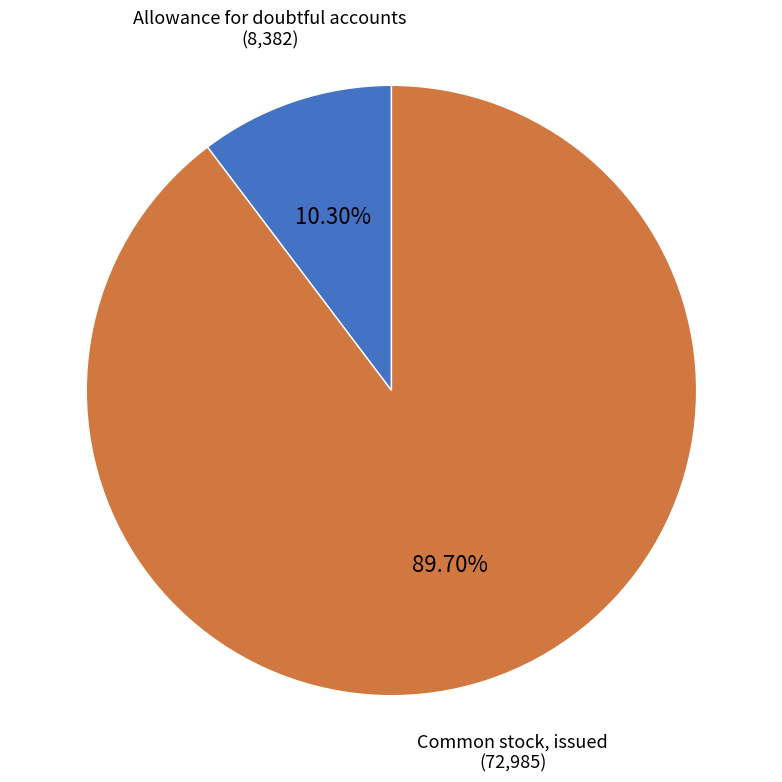

Which has a higher value, Common stock, issued or Allowance for doubtful accounts?

Common stock, issued